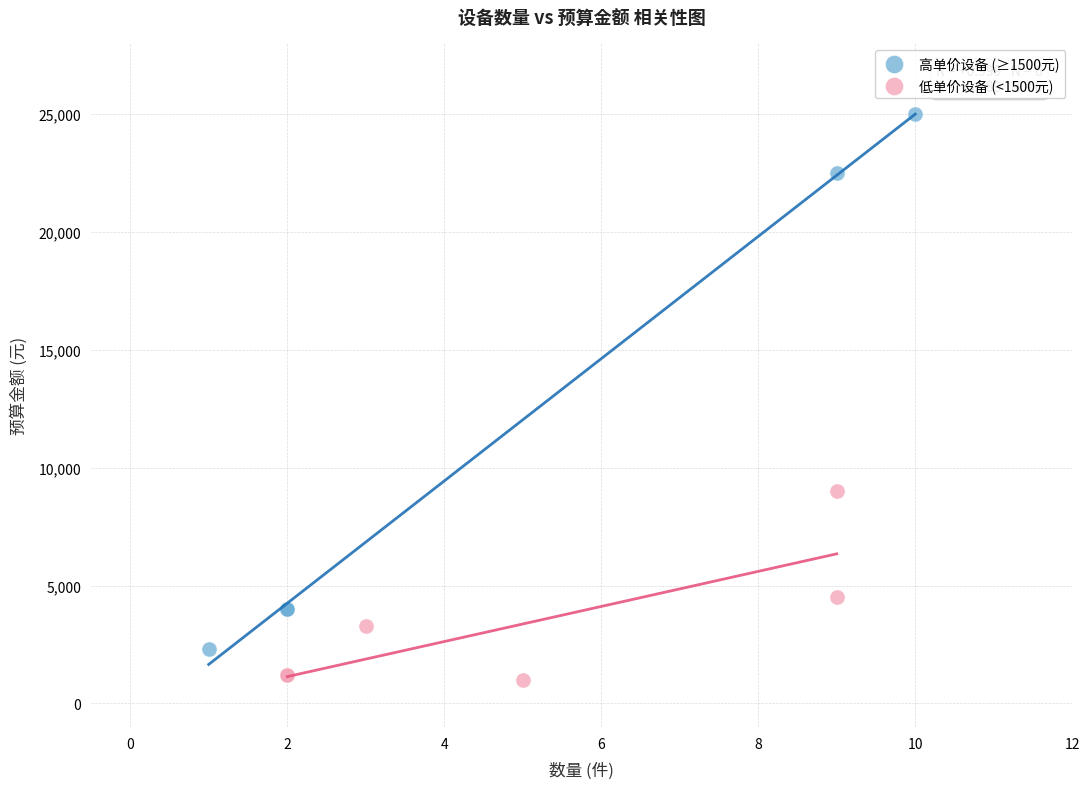

Which series contains the highest Y value?

高单价设备 (≥1500元)